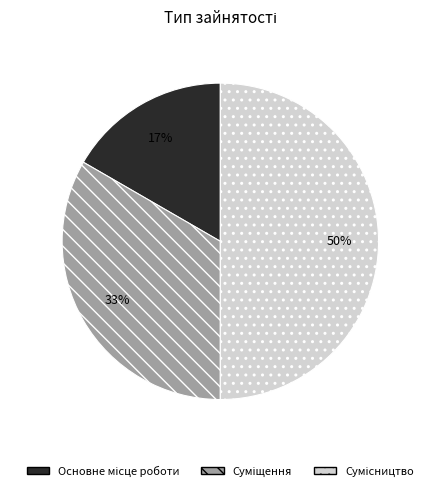

To the nearest percent, what is the difference between the largest and smallest slice percentages?

33%